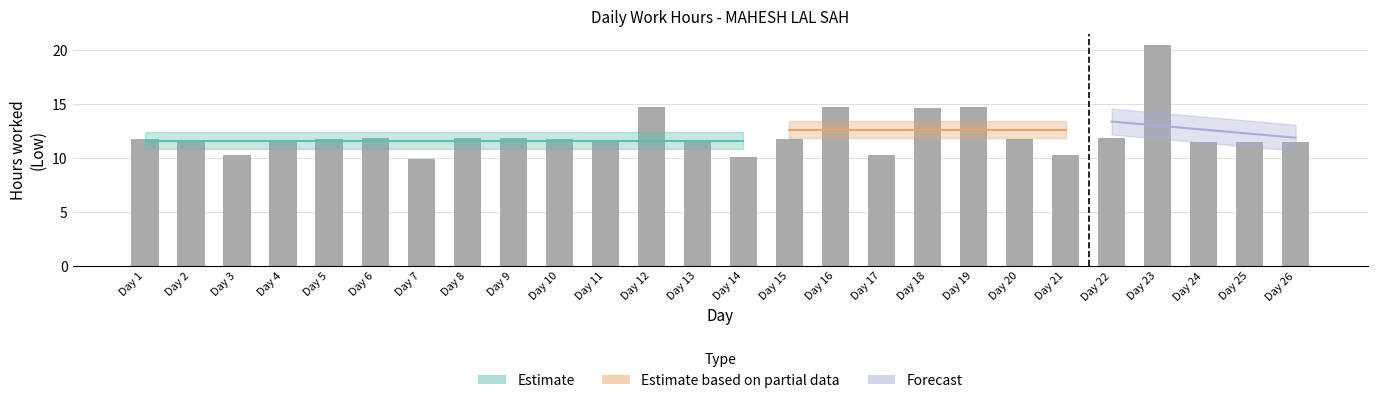

Reading left to right, transcribe all the data shown in this chart.

11.8	11.7	10.3	11.5	11.7	11.8	9.9	11.8	11.8	11.8	11.7	14.7	11.5	10.0	11.8	14.7	10.3	14.7	14.7	11.8	10.3	11.9	20.5	11.4	11.5	11.5